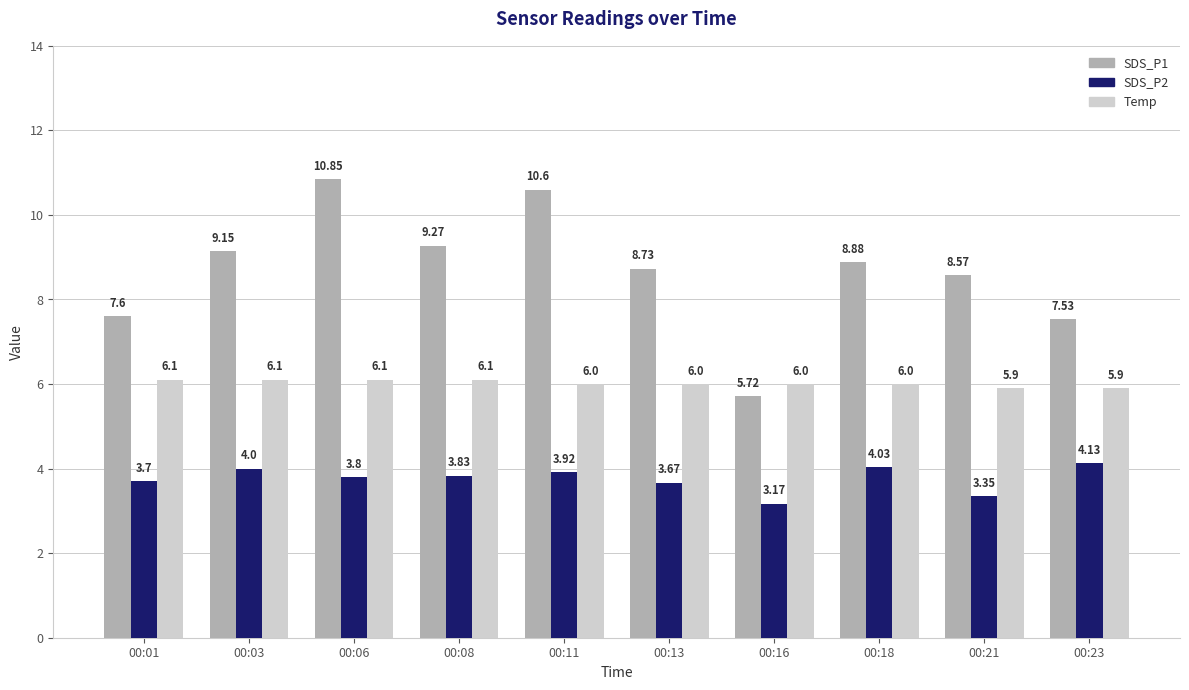

List the series in order of their peak value, highest first.

SDS_P1, Temp, SDS_P2